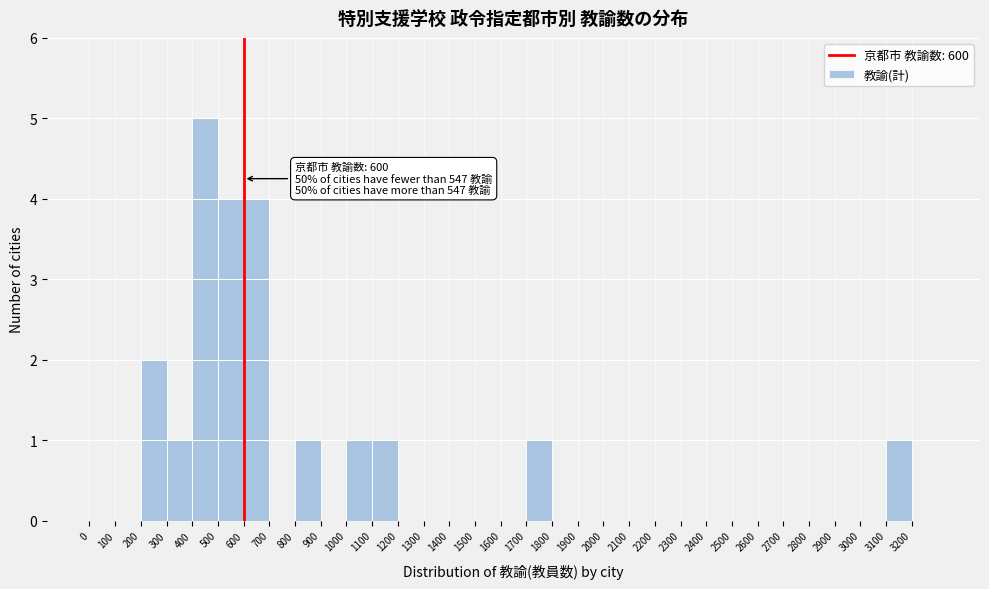

Which range on the x-axis has the tallest bar?

400 to 500